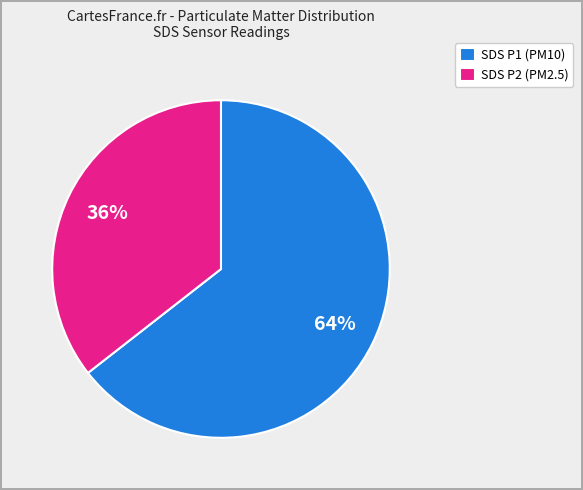

What is the ratio of the value at SDS P1 (PM10) to the value at SDS P2 (PM2.5)?

1.8